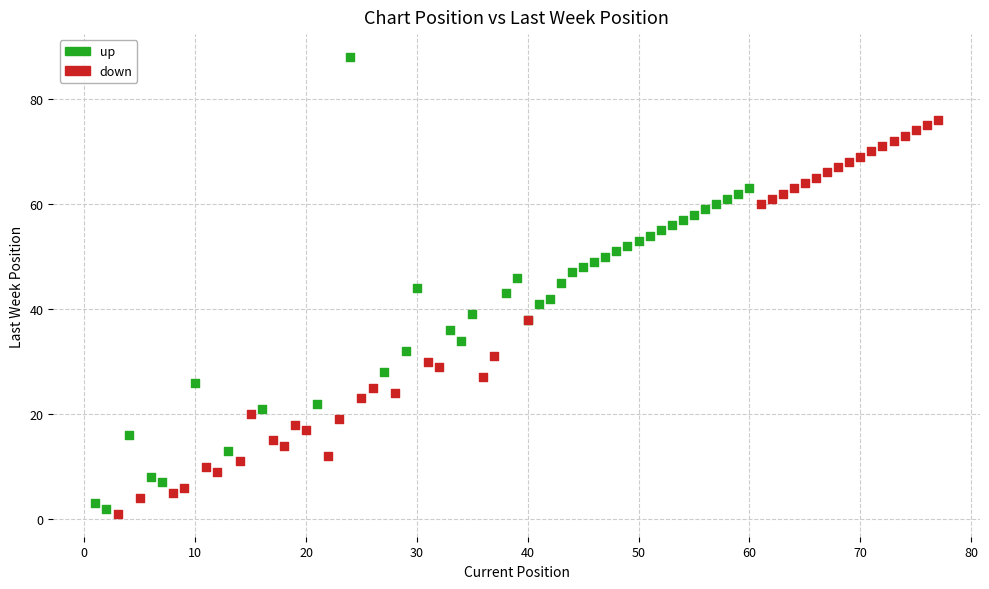

Which series reaches the maximum Y coordinate?

up